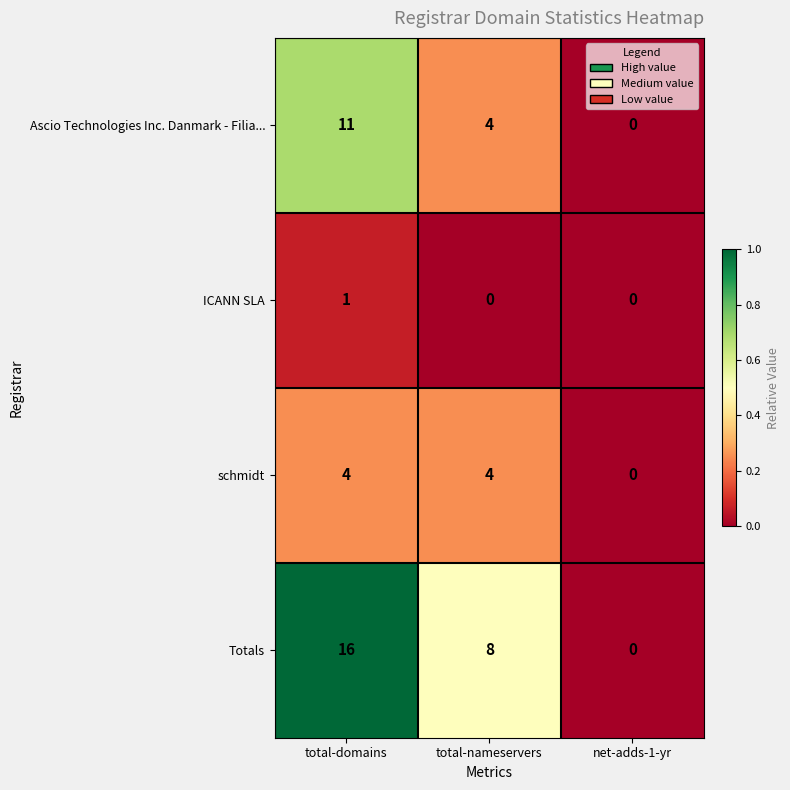

How many categories are shown in the chart?

3